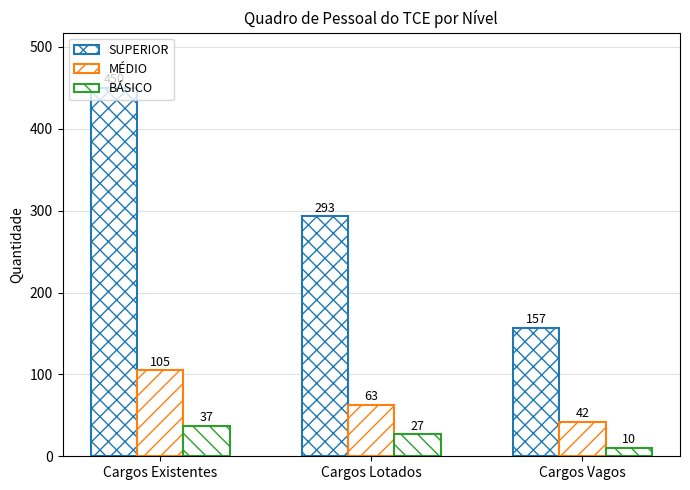

At how many categories does at least one series exceed 231?

2